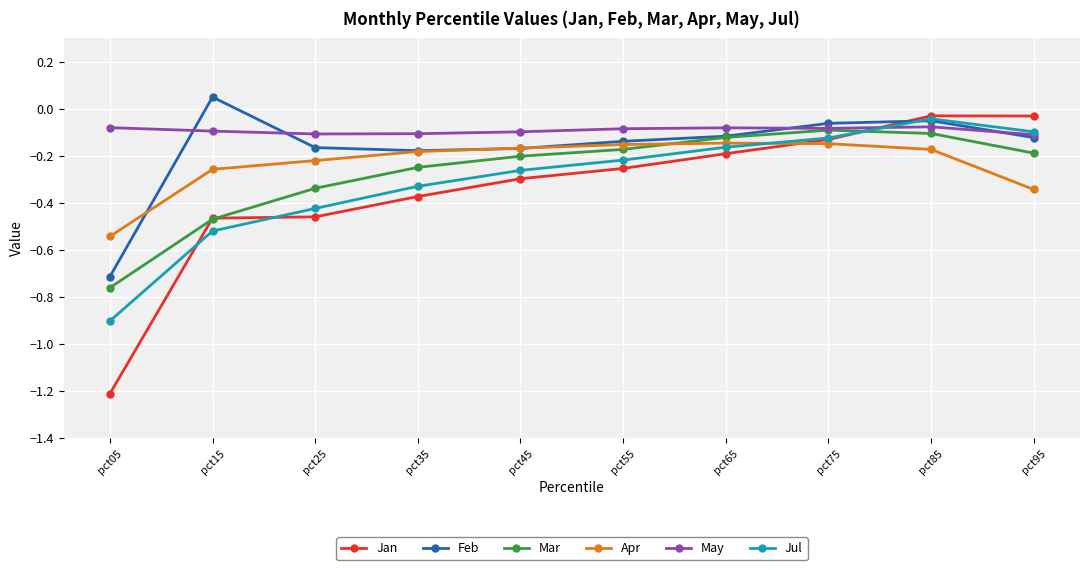

At which label is Jul closest to 0?

pct85